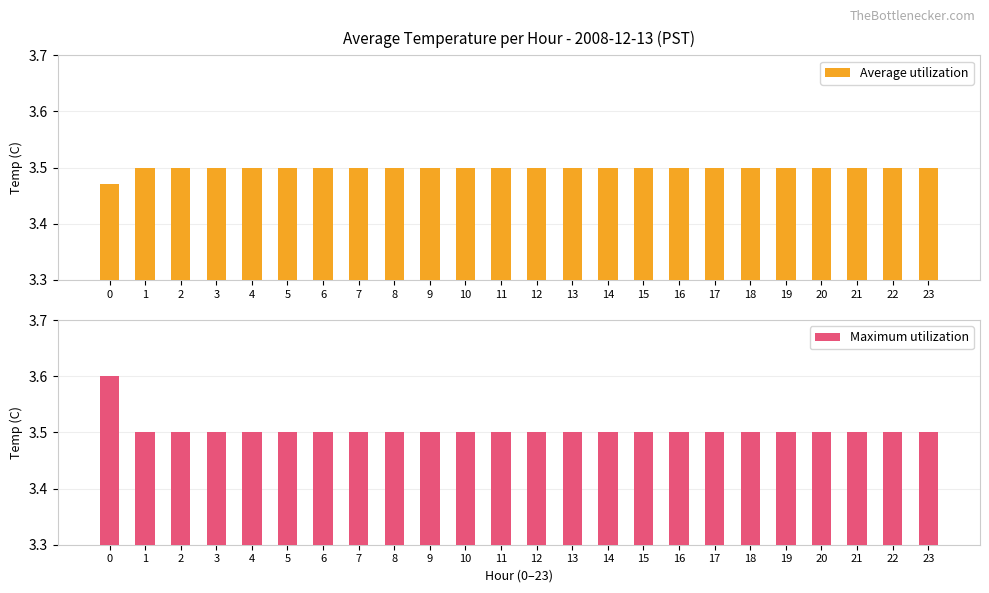

What is the average value of the Maximum utilization series?

3.5